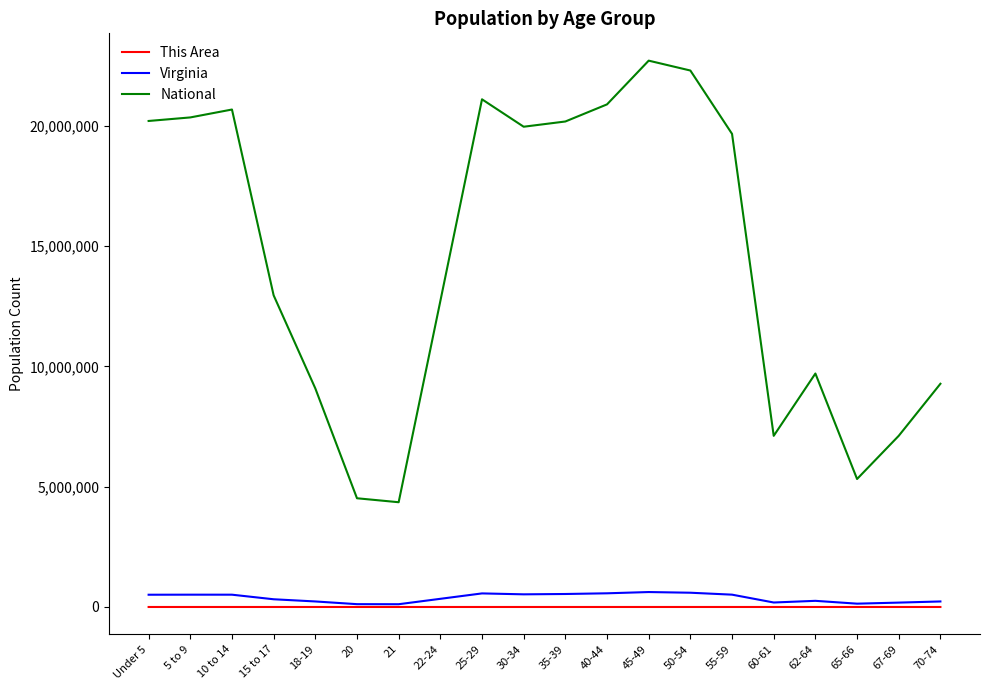

The value of Virginia at 40-44 is 568865. True or false?

True